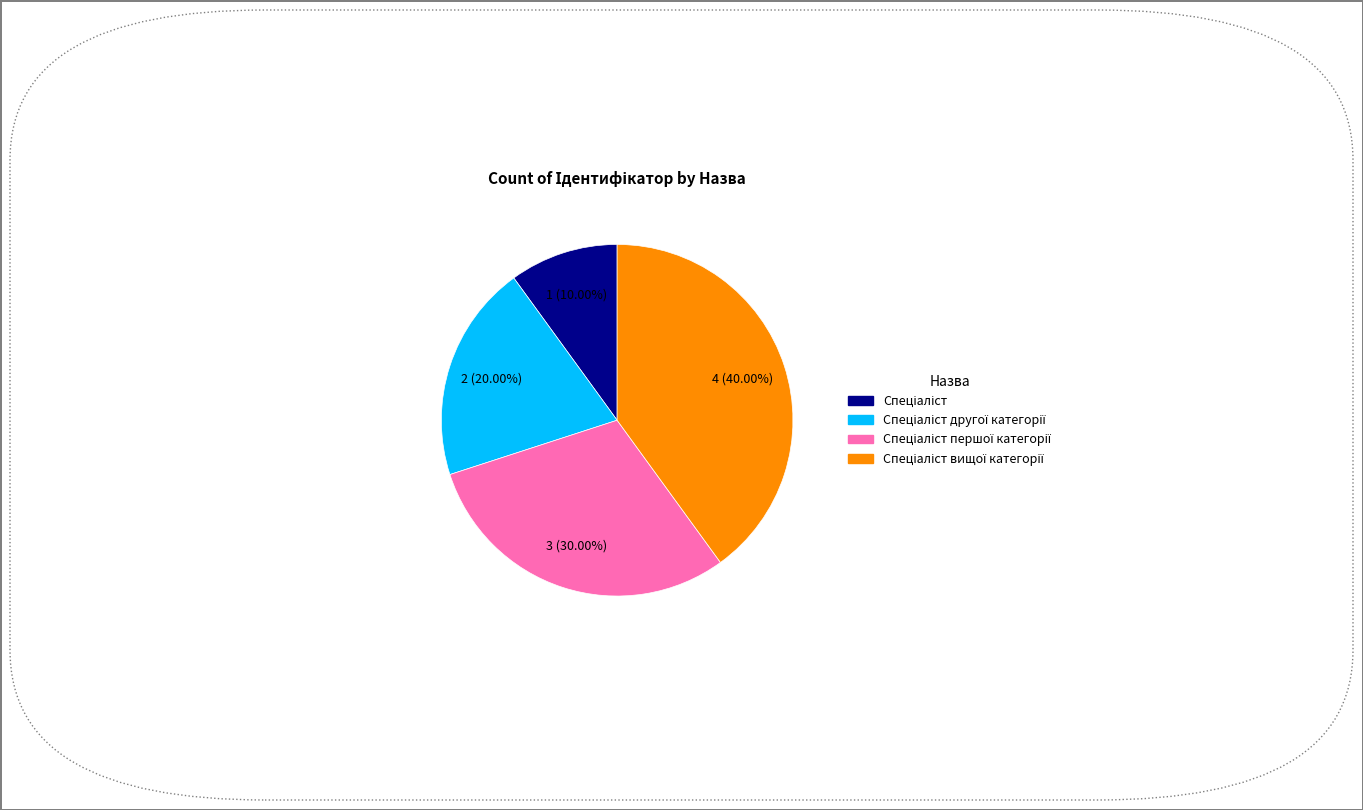

How many segments does this pie chart have?

4